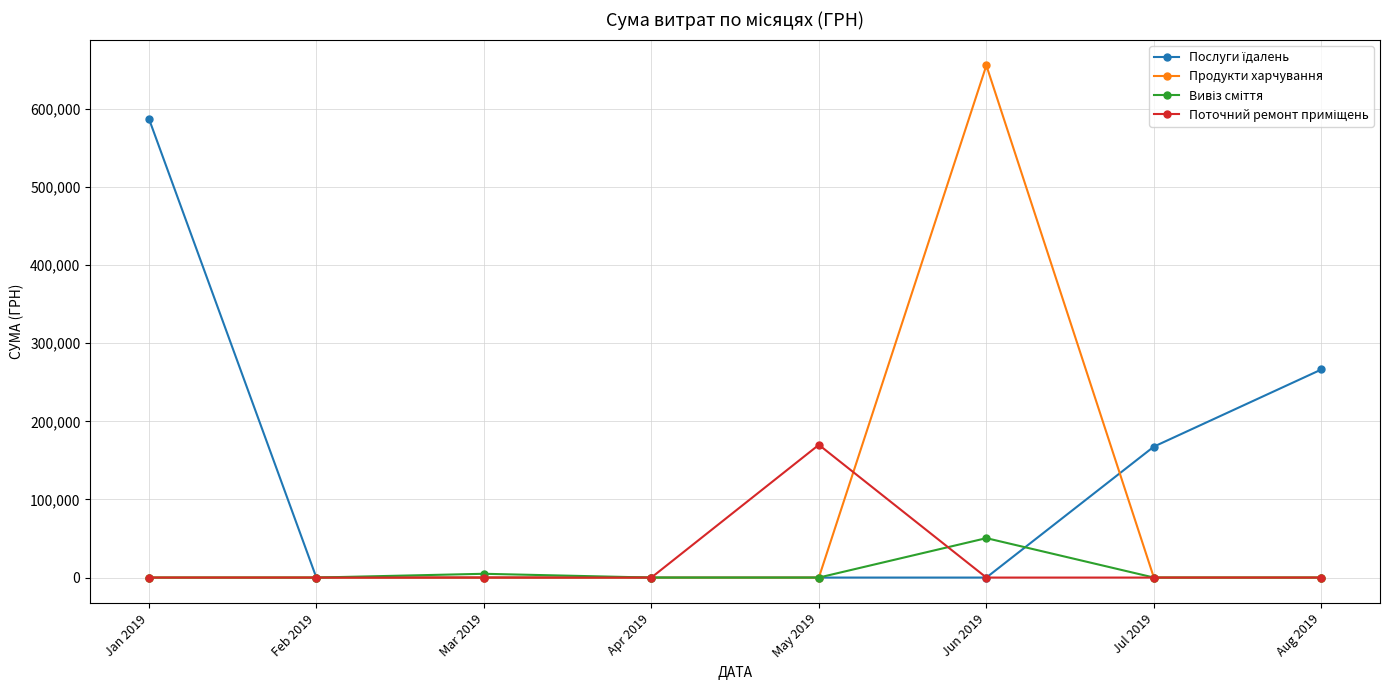

What is the label of the 5th point from the right?

Apr 2019